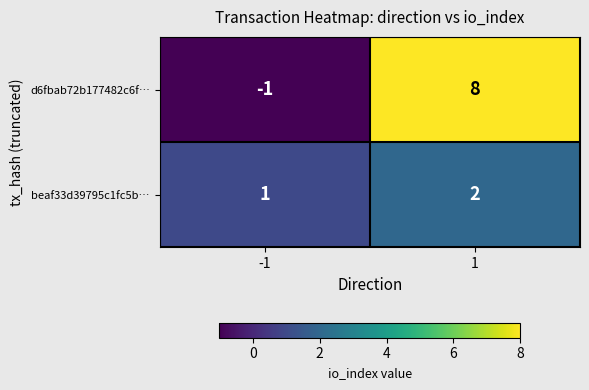

Which series changed the most between -1 and 1?

d6fbab72b177482c6f…